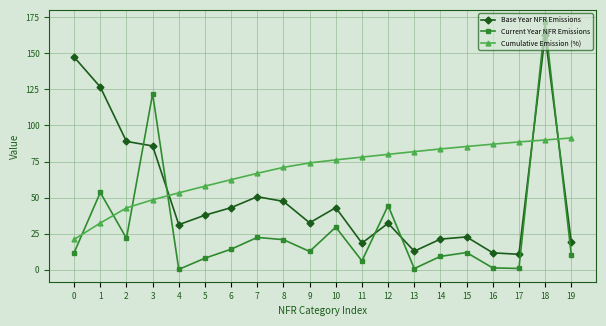

What is the average value of the Cumulative Emission (%) series?

68.6